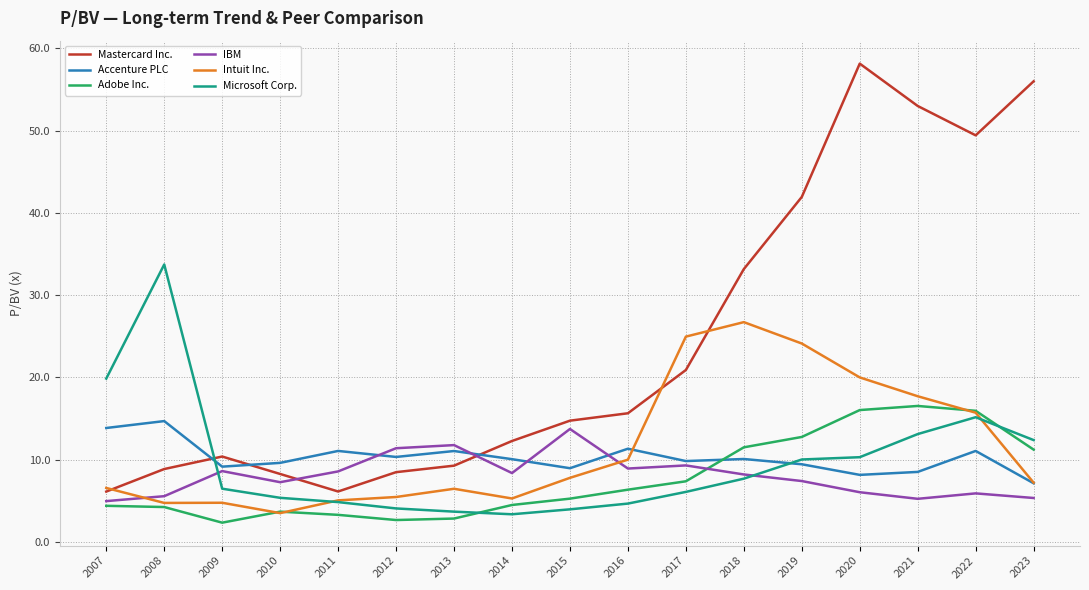

How many distinct data groups are displayed?

6